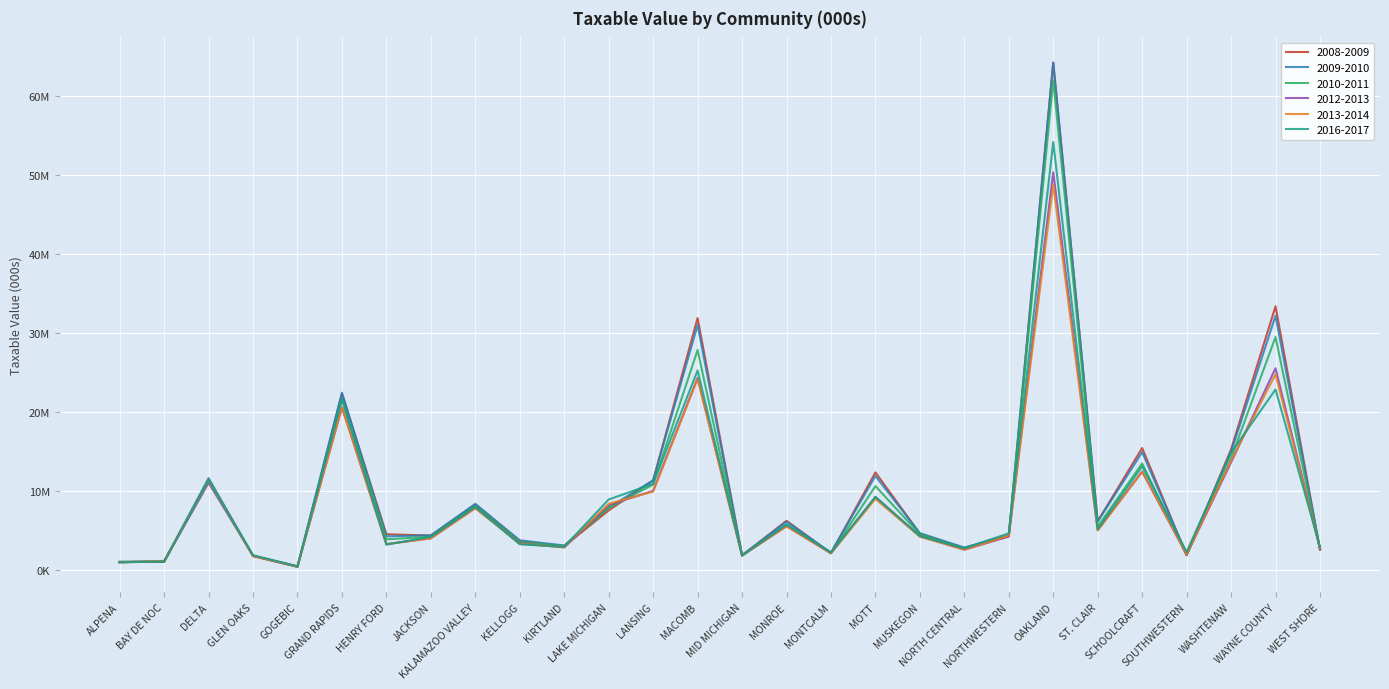

What is the total value across all series at MACOMB?

164800563.2